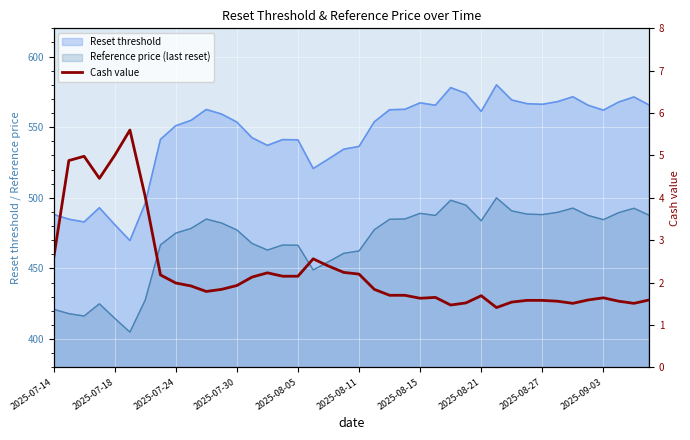

Where is the data nearest to the value 3?

2025-07-14